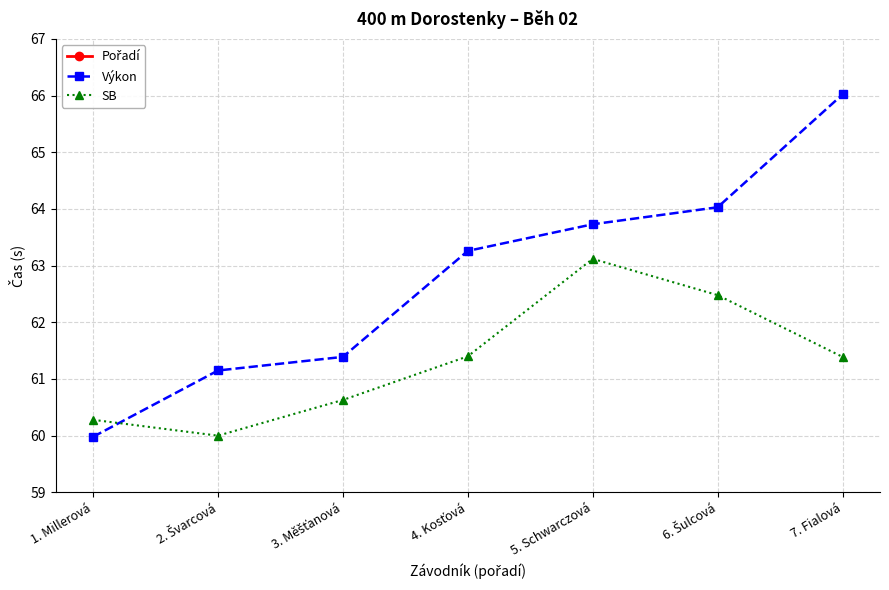

At how many categories does at least one series exceed 39?

7